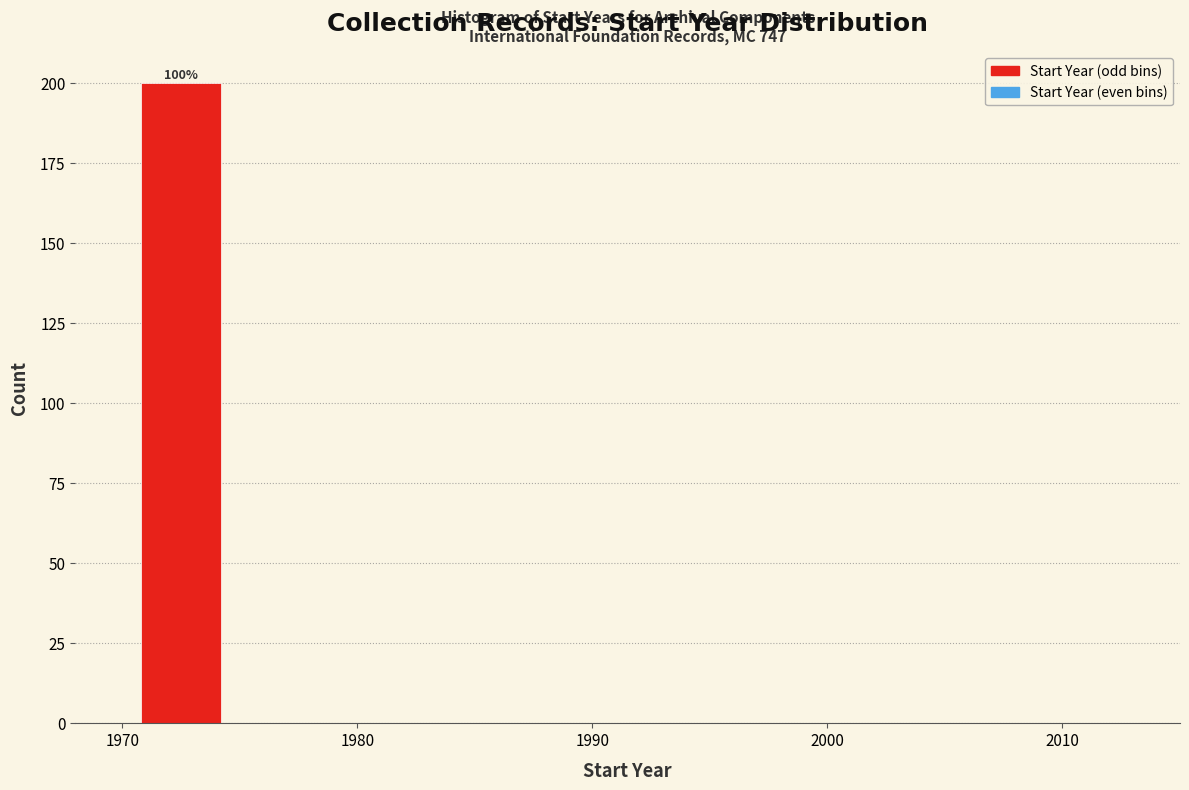

Over which range of the x-axis is the bar tallest?

1970 to 1975